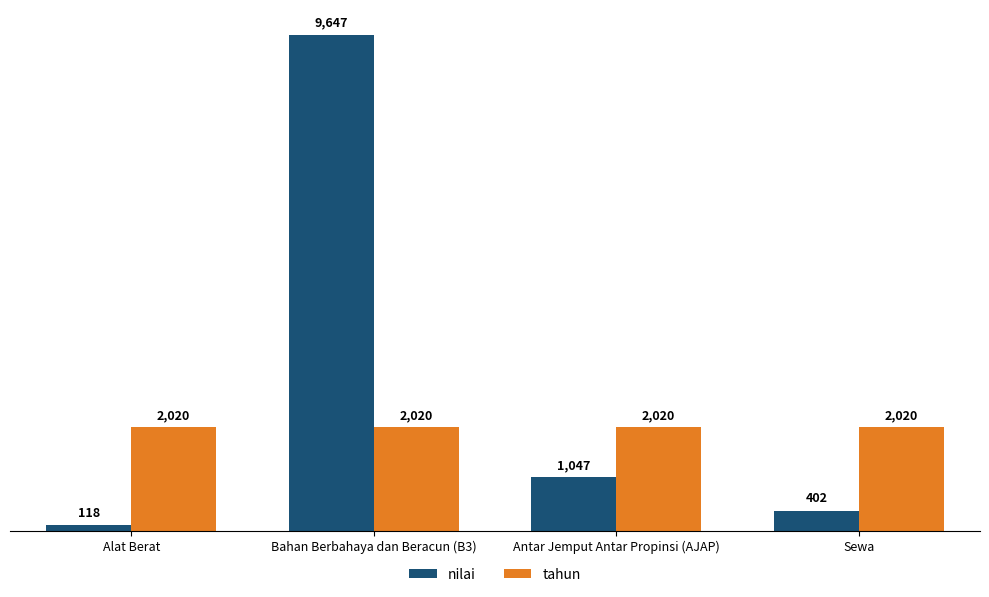

What are all the series names shown in the legend?

nilai, tahun